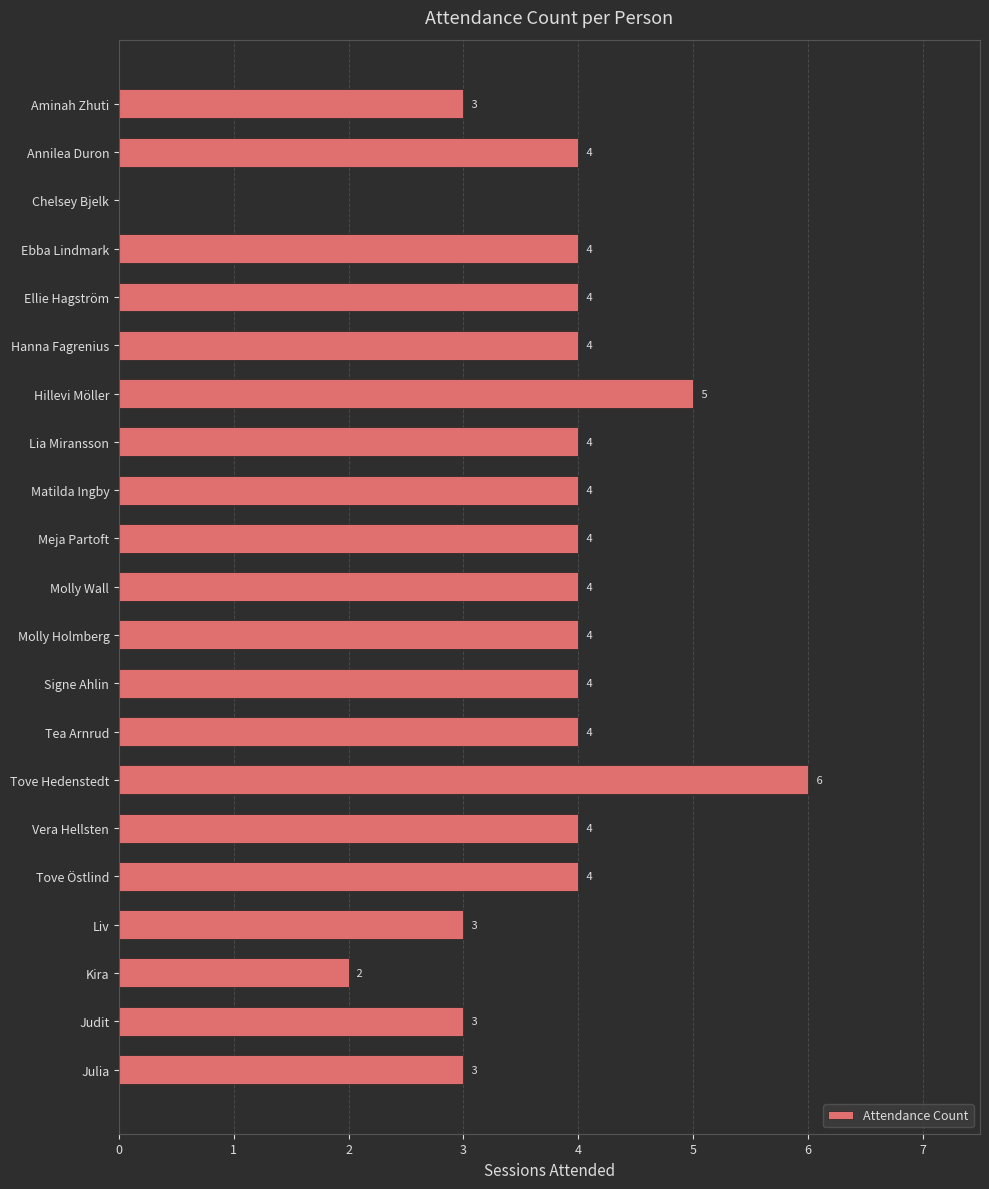

Approximately how many times larger is the value at Kira compared to Tove Östlind?

0.5